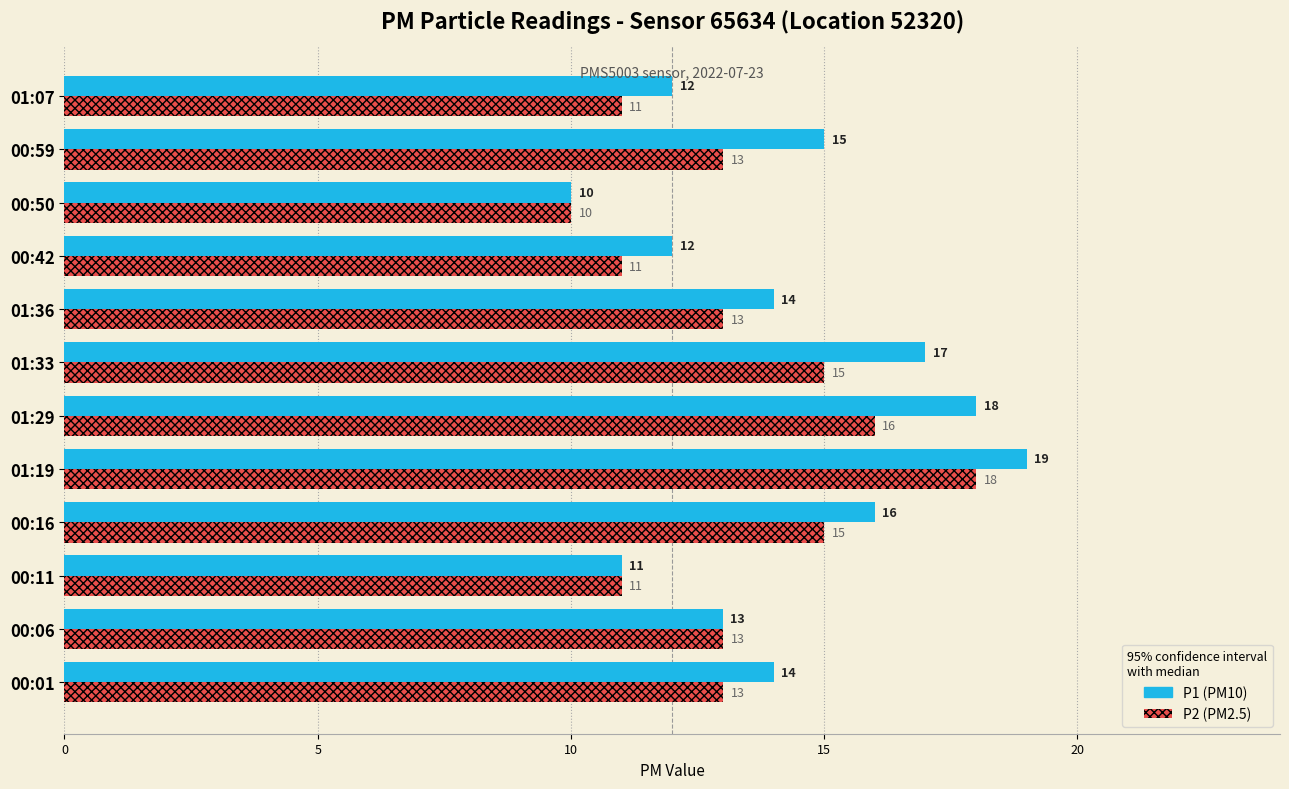

What is the greatest value displayed?

19